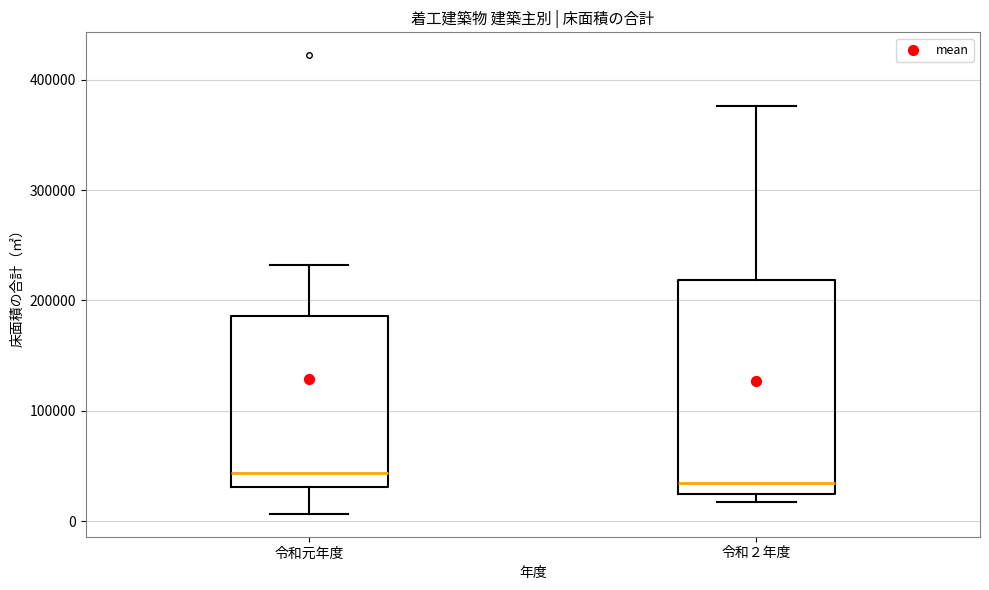

Which box is the tallest, from its lower edge to its upper edge?

令和２年度